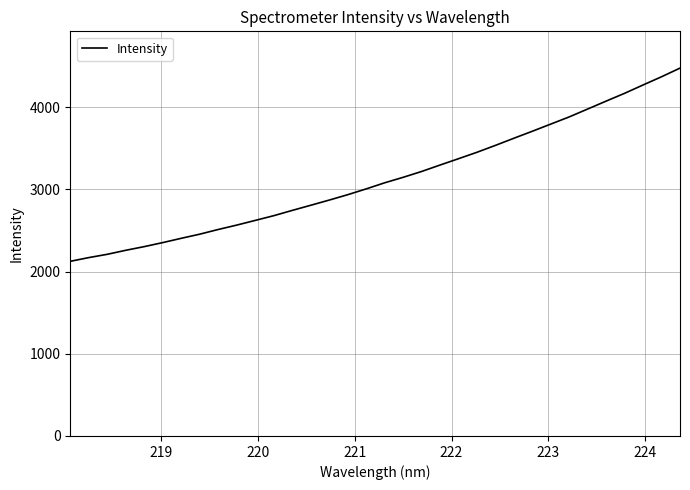

What is the greatest value displayed?

4474.9